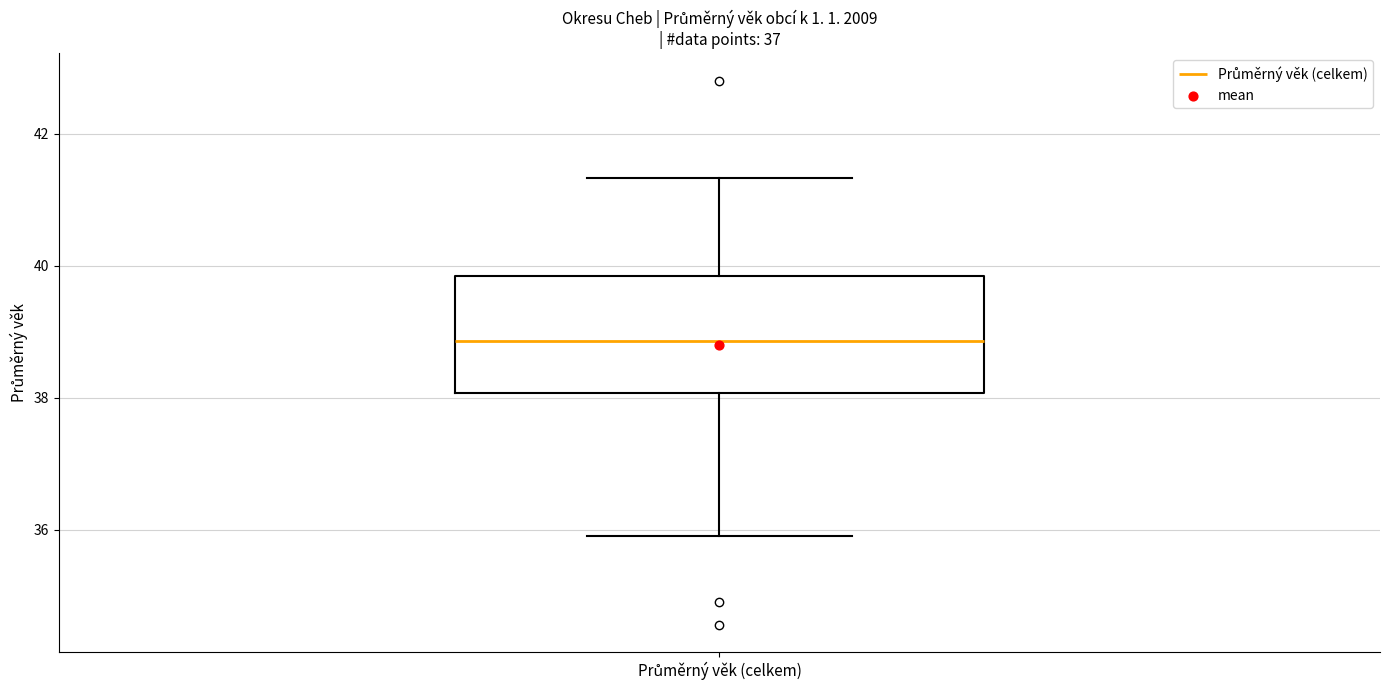

Read this box plot against the y-axis: the position of the median line, the range covered by the box, and the ends of both whiskers. The values are not printed on the chart, so give them approximately, as read against the axis.

median 38.8, box 38.0 to 39.8, whiskers 35.8 to 41.4